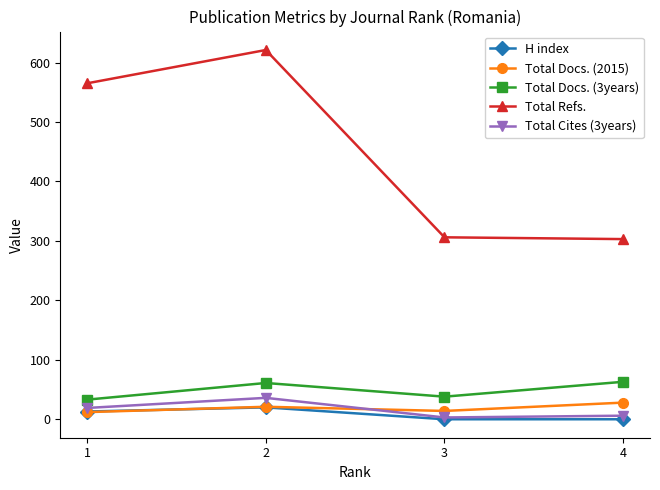

The Total Docs. (2015) series shows 21 at 2. True or false?

True